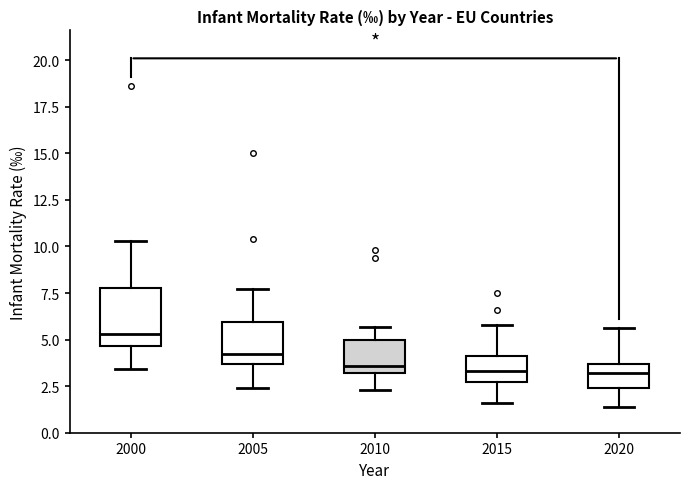

Where does the median line of the box at x = 2015 sit on the y-axis? The values are not printed on the chart, so give them approximately, as read against the axis.

3.5